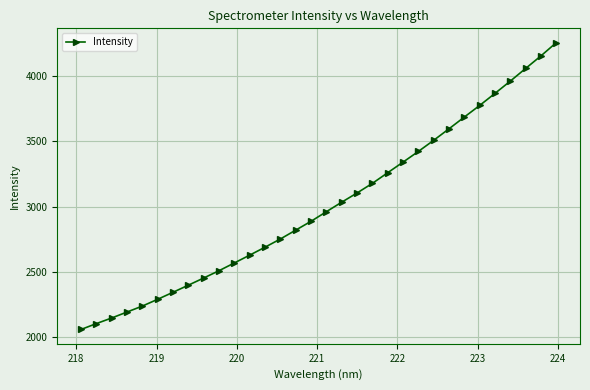

What is the smallest value displayed?

2057.5